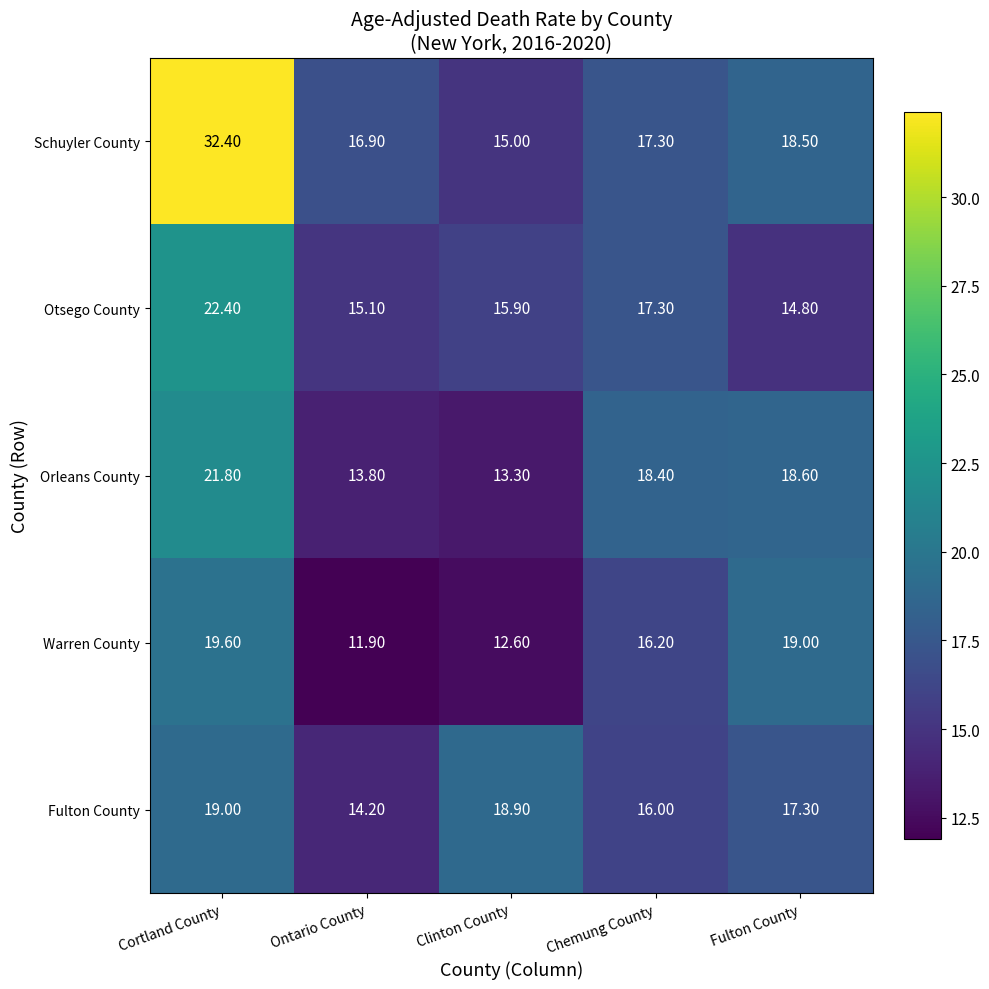

What is the lowest value of the Schuyler County series?

15.0